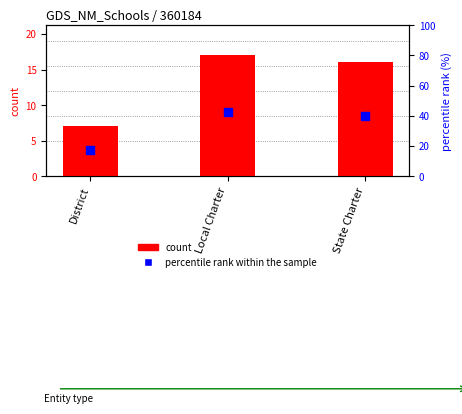

Which series has the largest total across all categories?

percentile rank within the sample